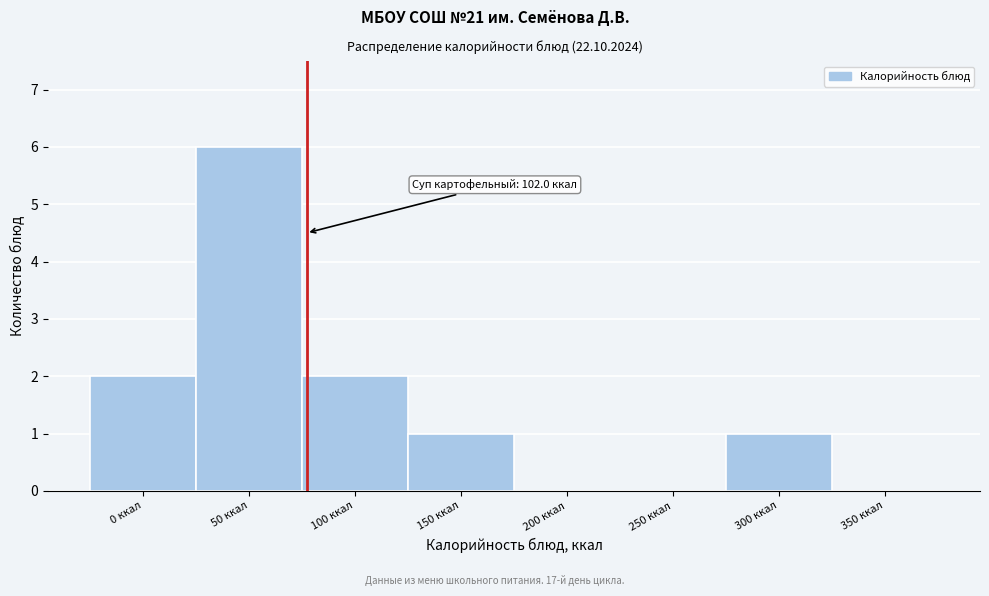

Reading left to right, list all the values displayed in this chart.

0 ккал=2	50 ккал=6	100 ккал=2	150 ккал=1	200 ккал=0	250 ккал=0	300 ккал=1	350 ккал=0